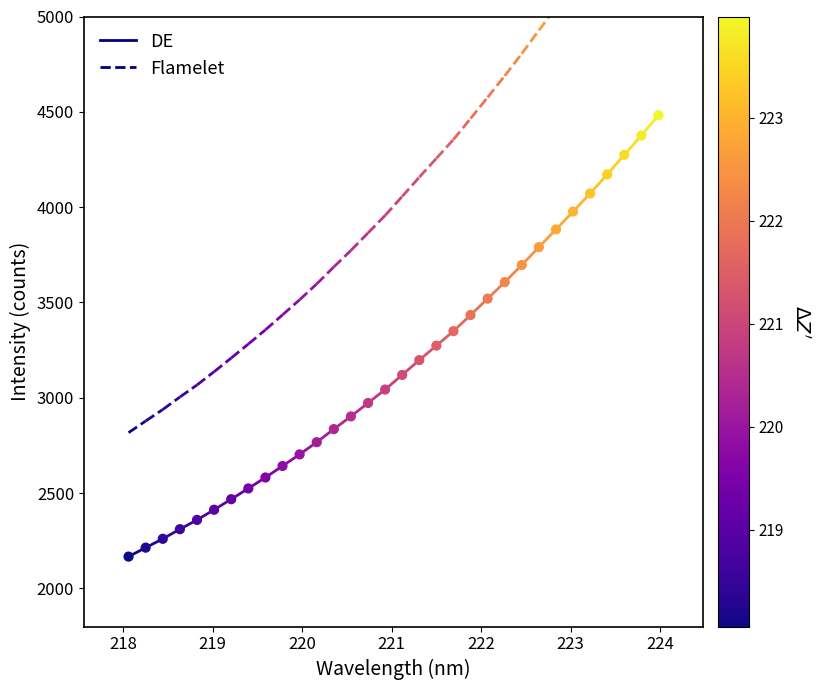

What is the range of Y values (max minus min)?

2315.0